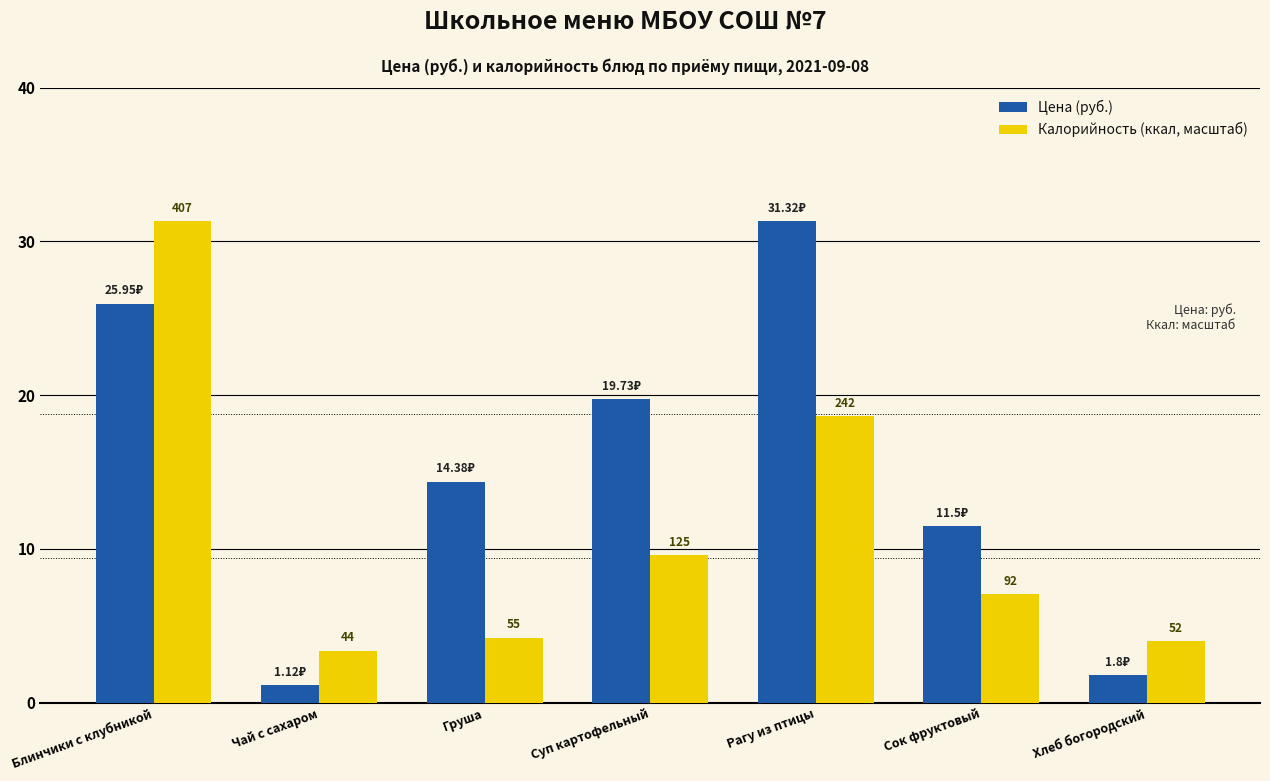

Reading right to left, what are all the values shown in this chart?

Цена (руб.): 1.8	11.5	31.3	19.7	14.4	1.1	25.9
Калорийность (ккал, масштаб): 4.0	7.1	18.6	9.6	4.2	3.4	31.3